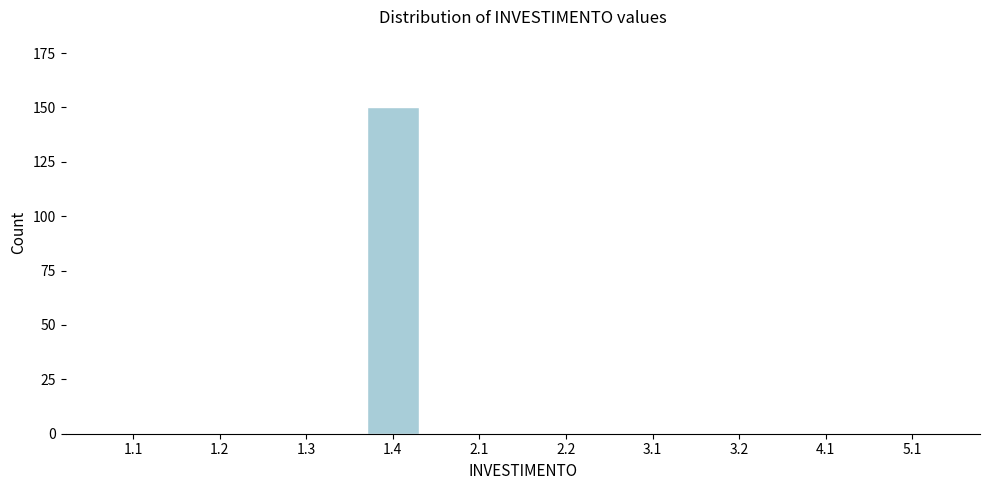

Reading right to left, what are all the values shown in this chart?

5.1=0	4.1=0	3.2=0	3.1=0	2.2=0	2.1=0	1.4=150	1.3=0	1.2=0	1.1=0